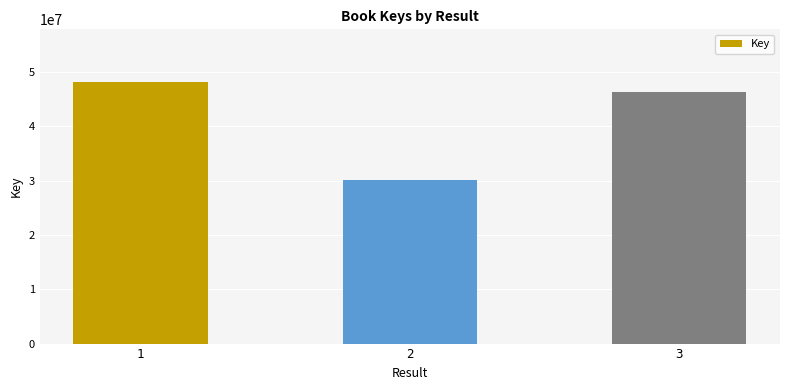

Reading right to left, transcribe all the data shown in this chart.

3=46269915	2=30053822	1=48202566